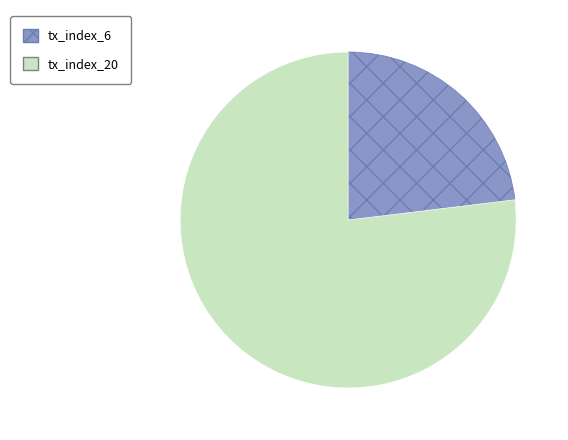

Approximately how many times larger is the value at tx_index_20 compared to tx_index_6?

3.3